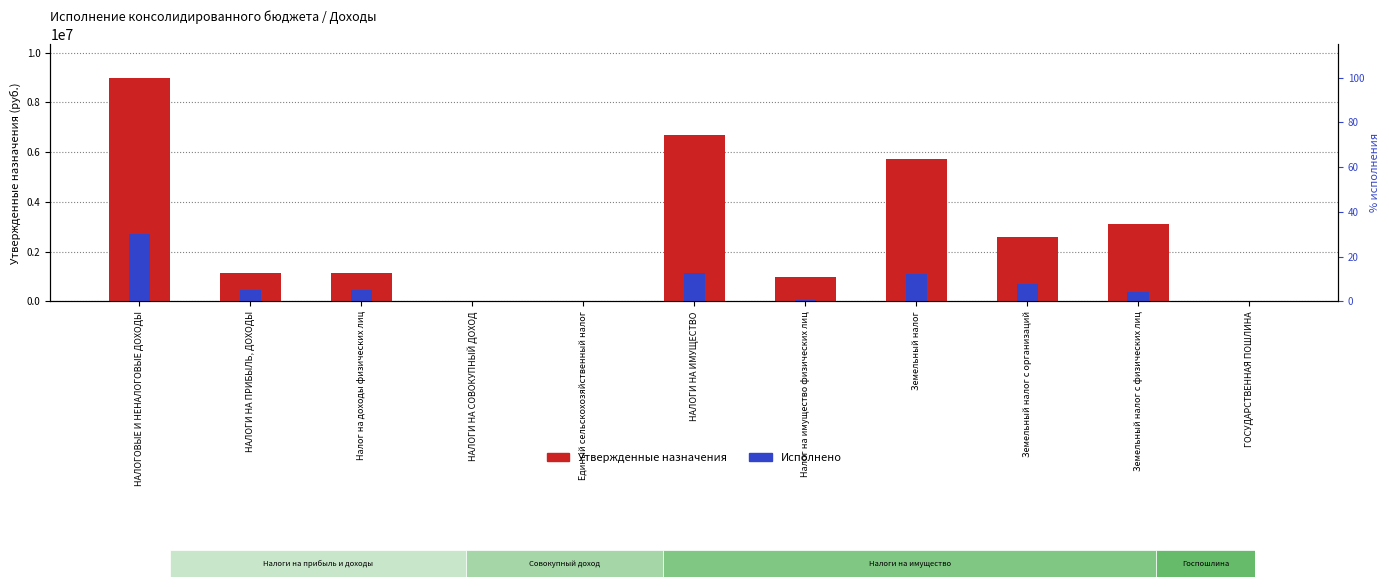

Which category has the lowest value across all series?

НАЛОГИ НА СОВОКУПНЫЙ ДОХОД